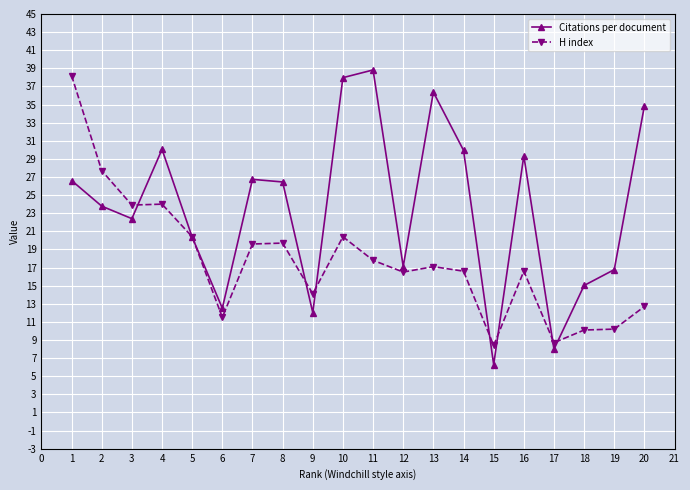

How many lines are shown in the chart?

2